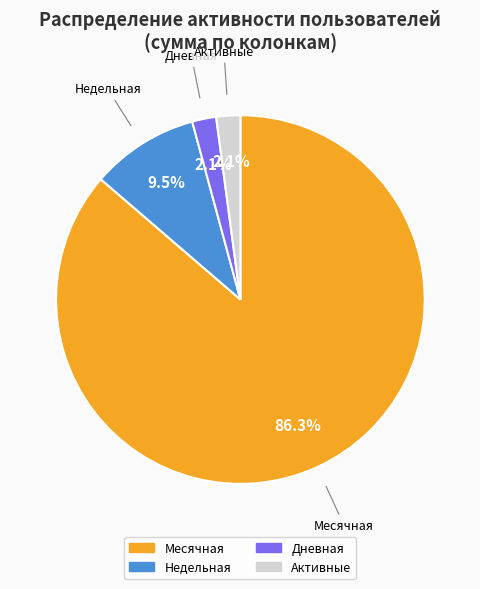

Does any single category account for the majority?

Yes